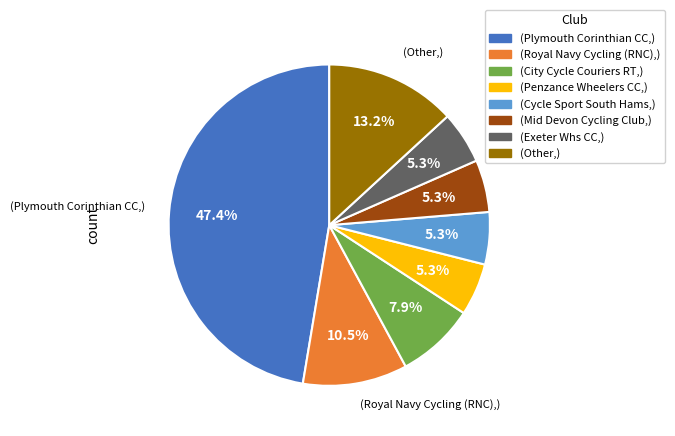

Is there a majority slice in this chart?

No